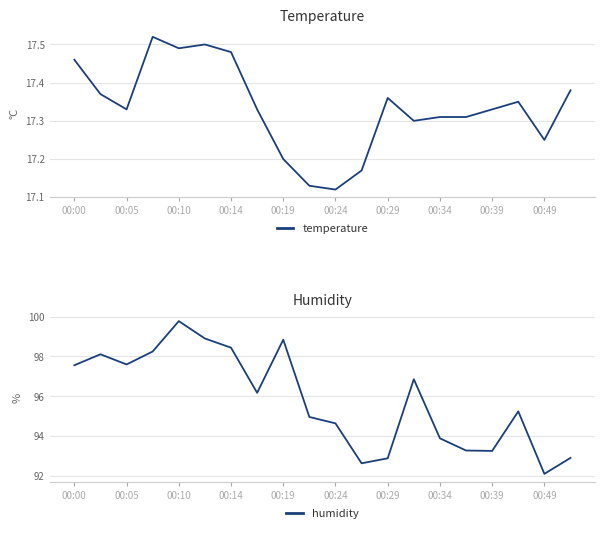

The temperature series shows 26.3 at 00:10. True or false?

False